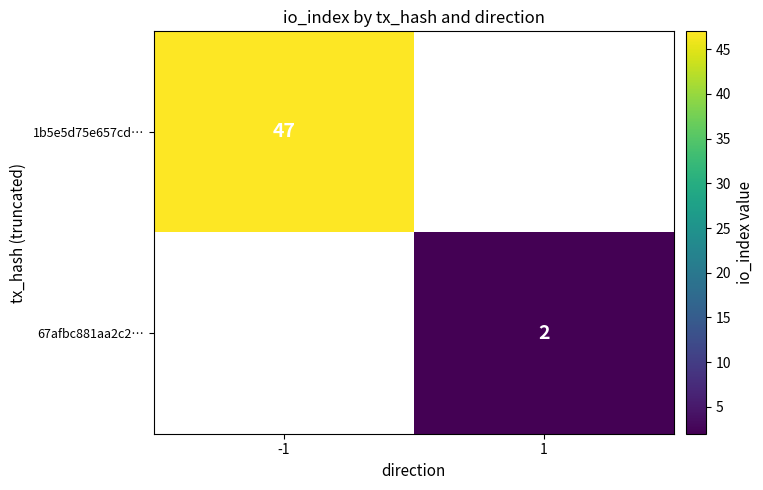

True or false: 1b5e5d75e657cd… has a value of 47 at -1.

True